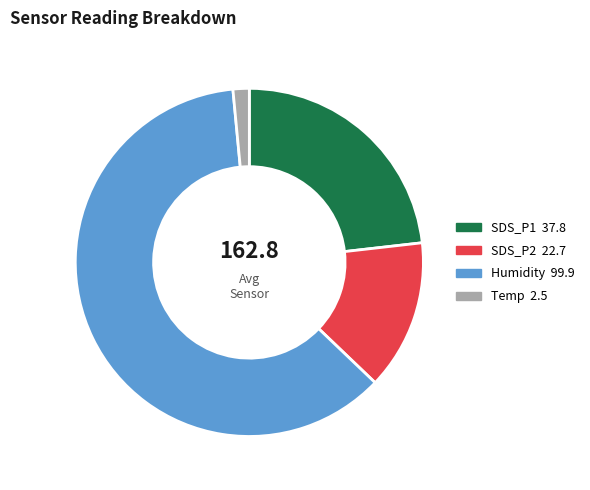

Which category accounts for the majority?

Humidity